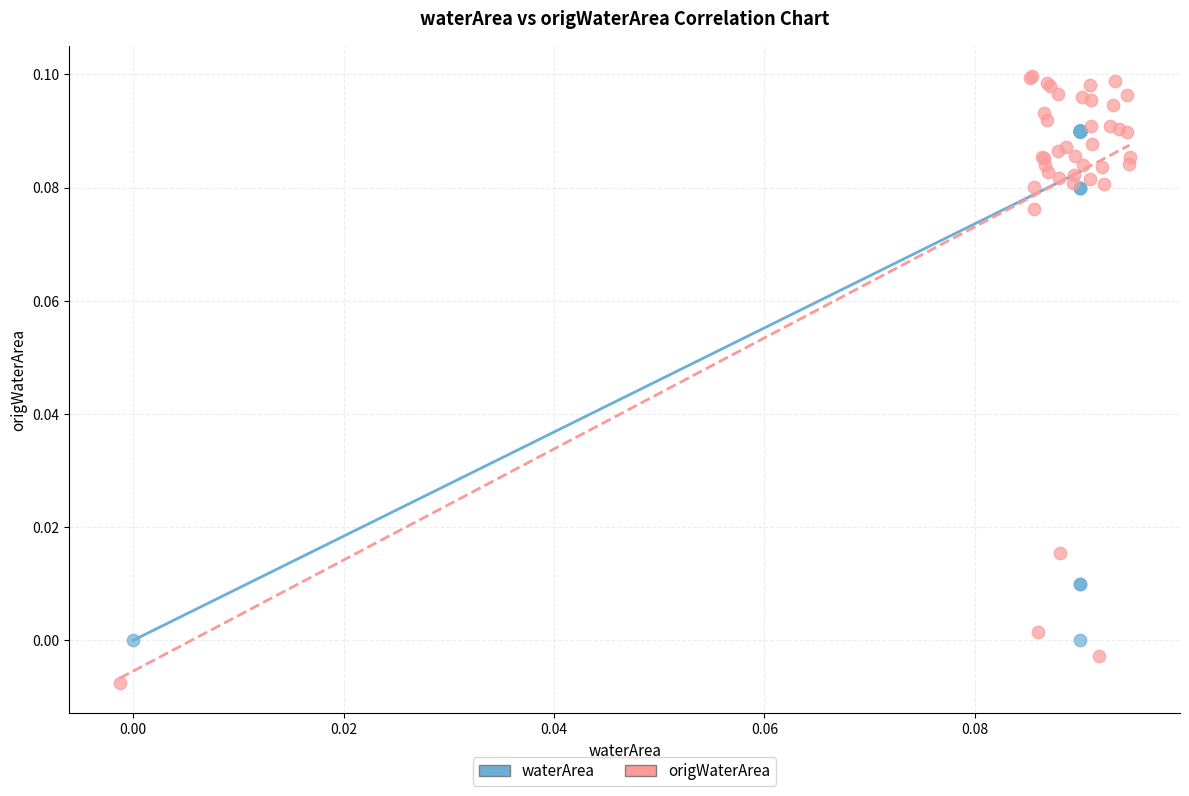

Which series contains the lowest Y value?

origWaterArea